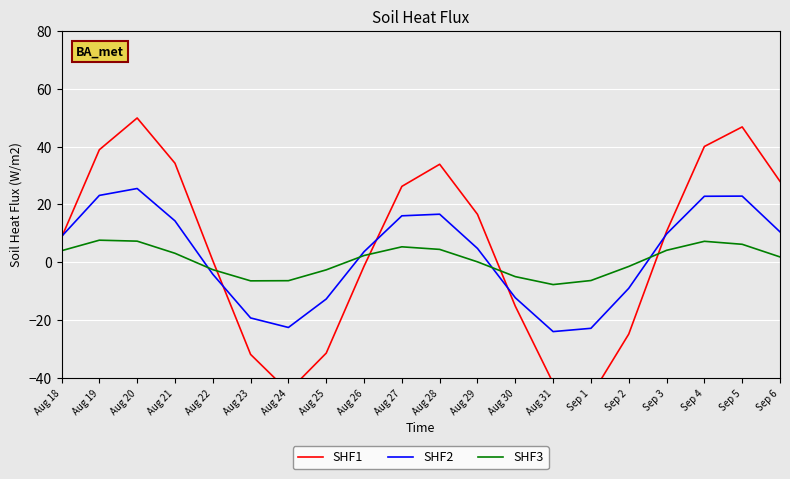

True or false: SHF2 and SHF3 intersect in this chart.

True